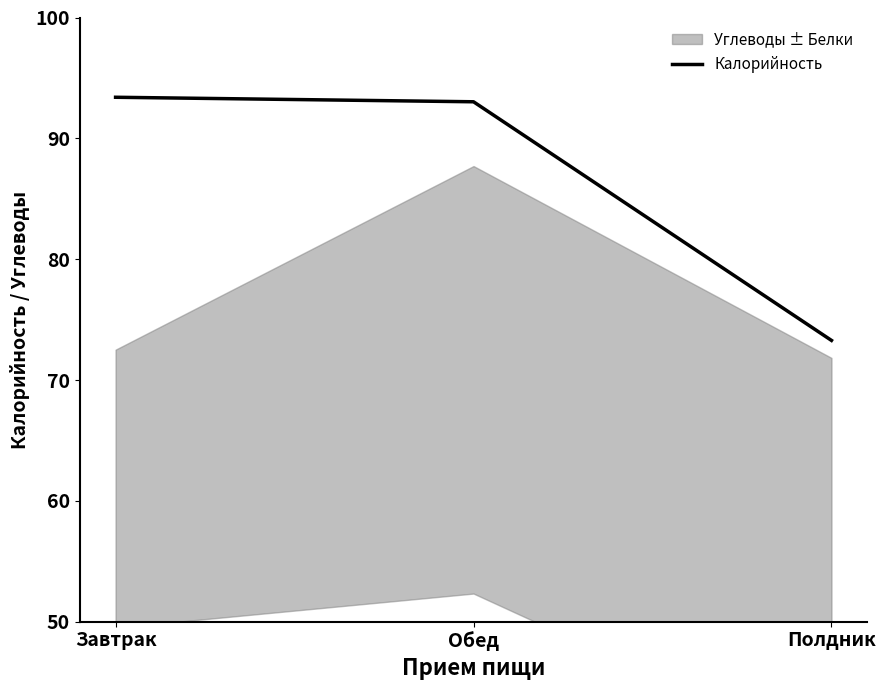

Reading left to right, extract all data points from this chart.

93.4	93.0	73.3